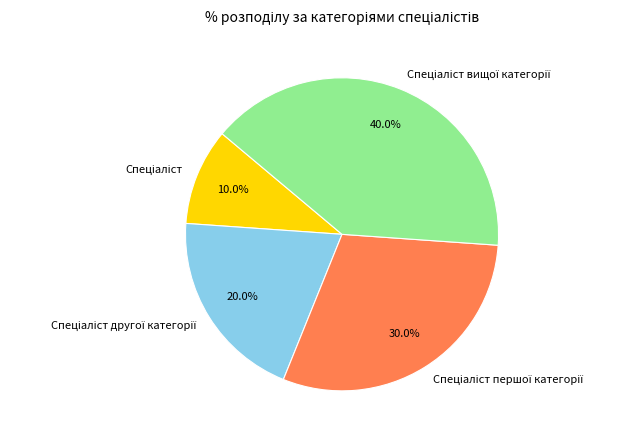

Does any single category account for the majority?

No